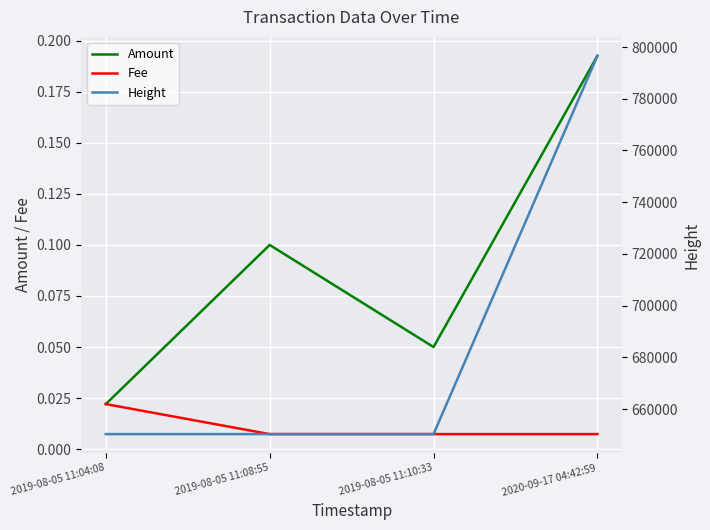

True or false: Amount and Fee cross at least once.

False